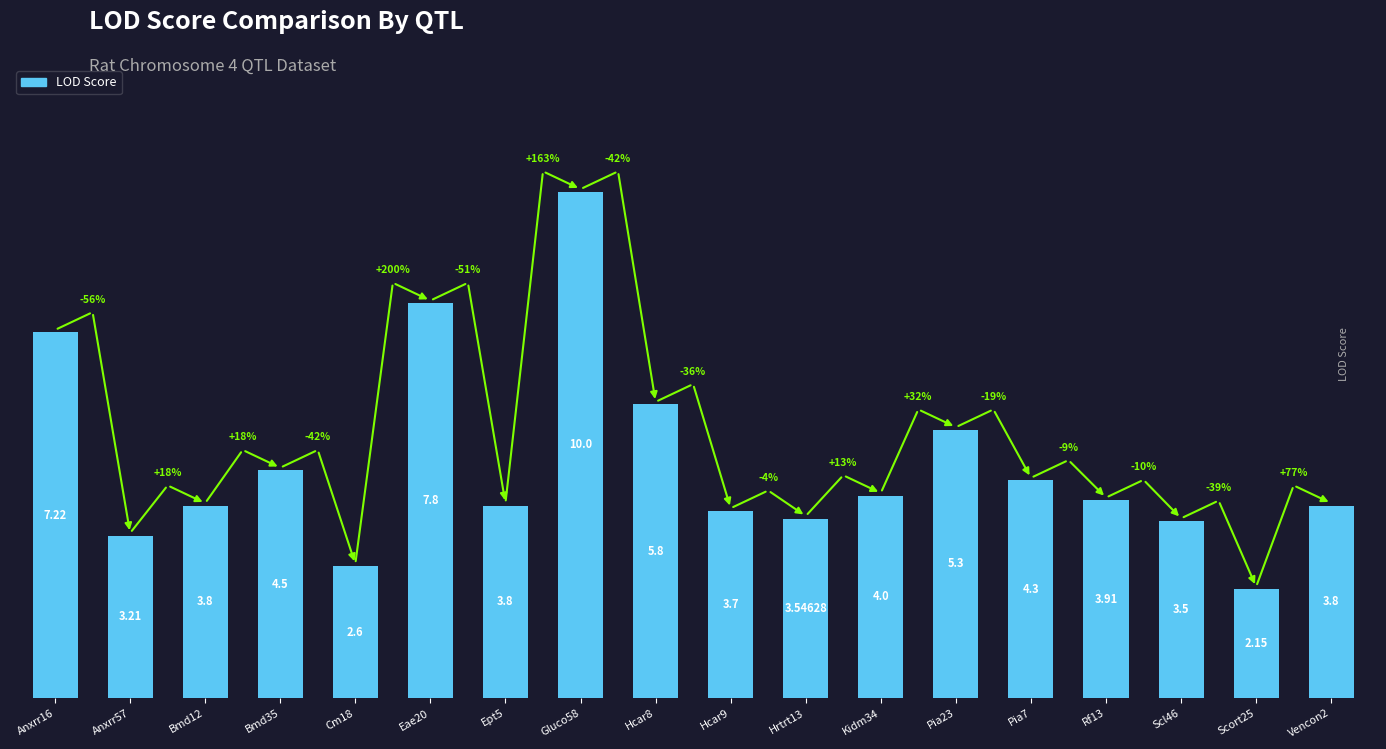

Approximately how many times larger is the value at Anxrr57 compared to Anxrr16?

0.4